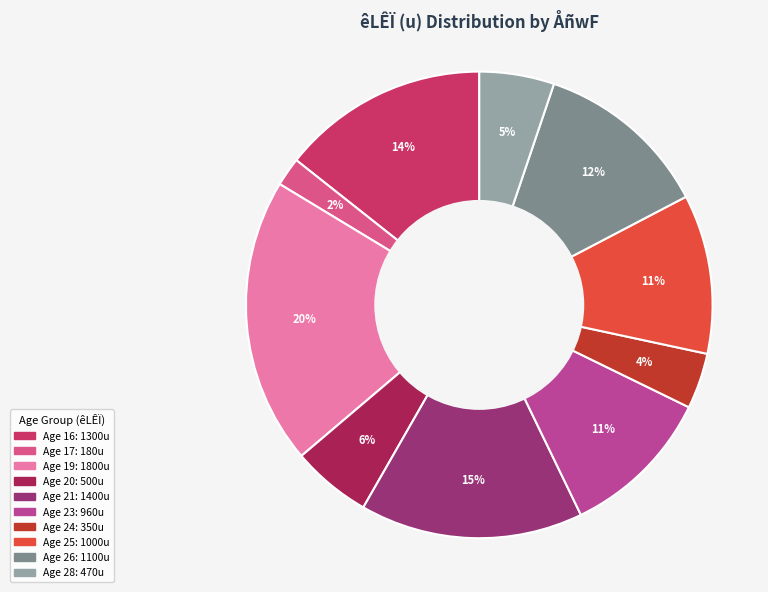

Is there any slice that represents more than half of the pie?

No